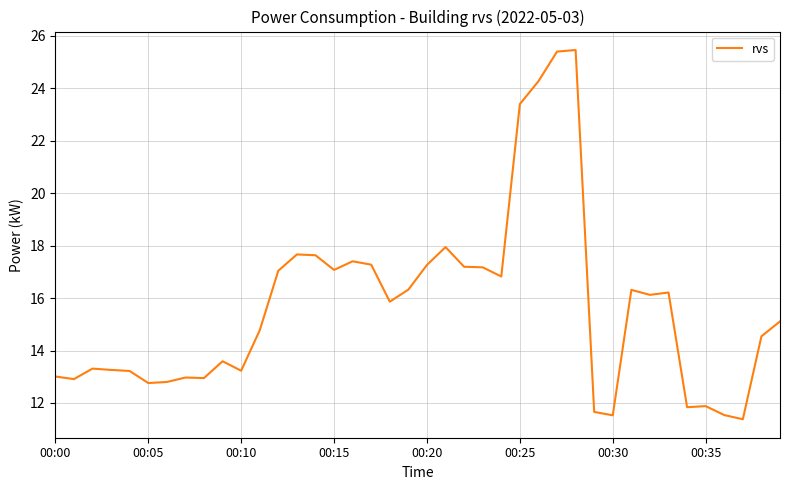

What is the difference between the maximum and minimum values?

14.1